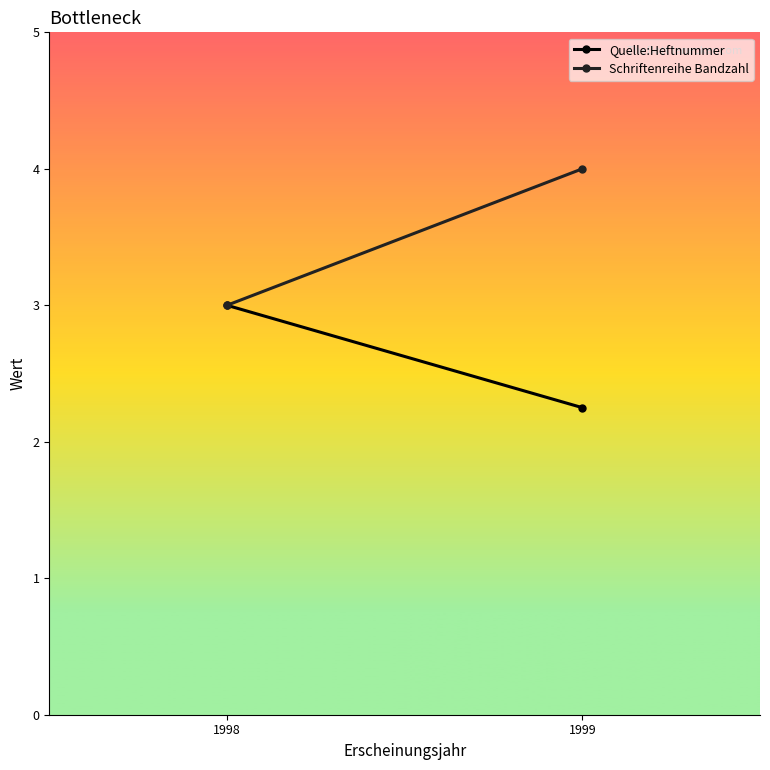

What is the value of the Schriftenreihe Bandzahl point at the 2nd from the left?

4.0